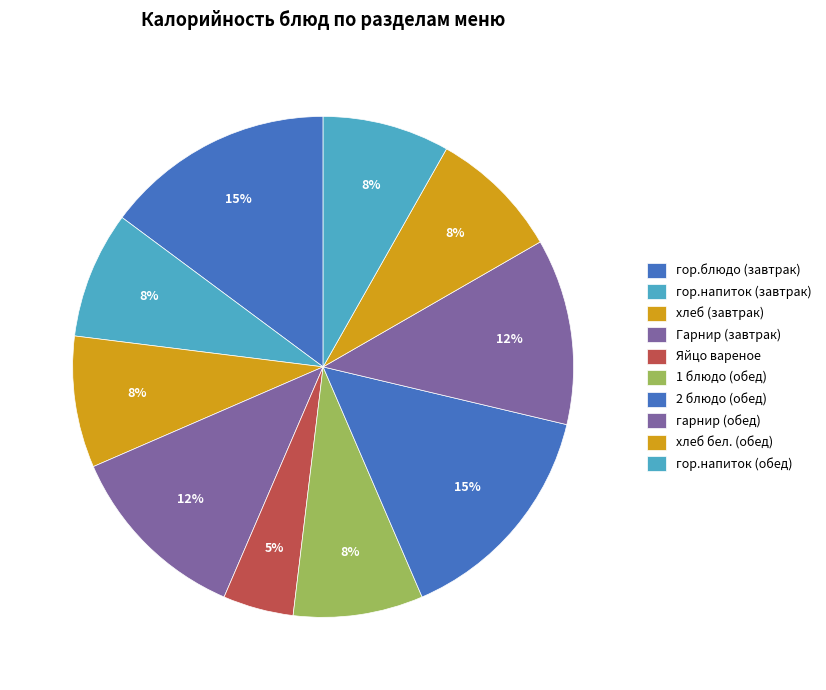

To the nearest percent, what is the difference between the largest and smallest slice percentages?

10%